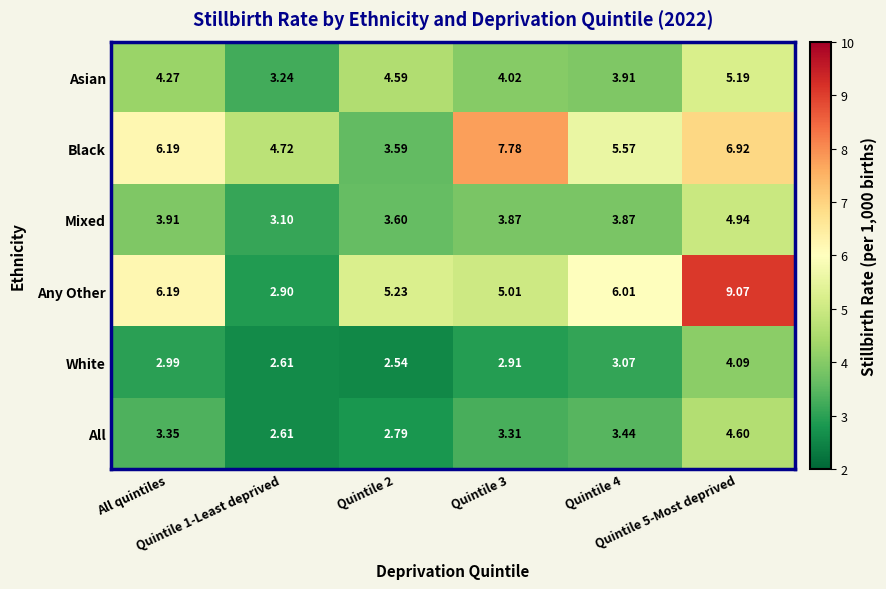

Which series has the largest total across all categories?

Black